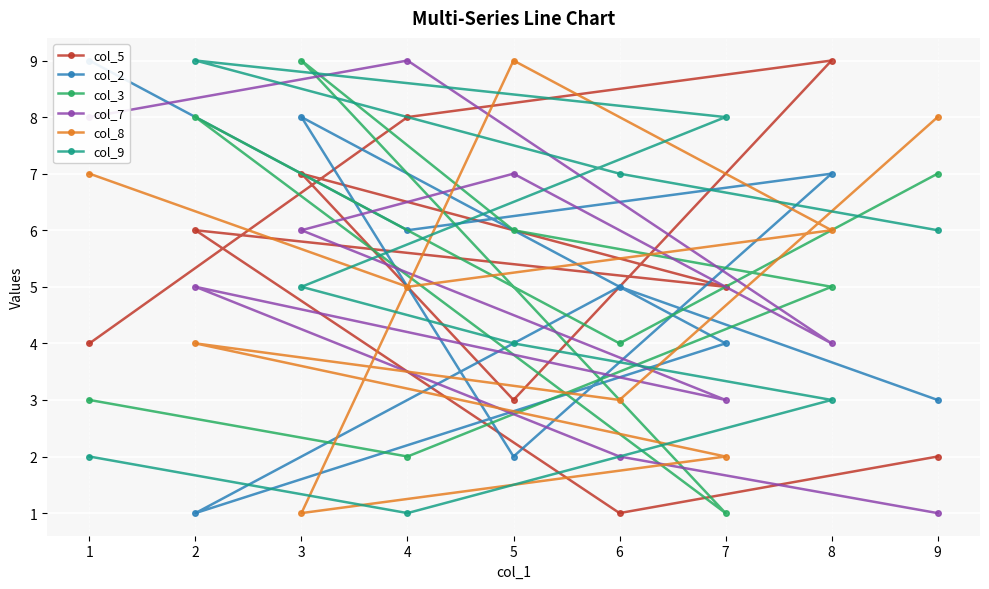

Between 5 and 2, which series saw the biggest shift?

col_8